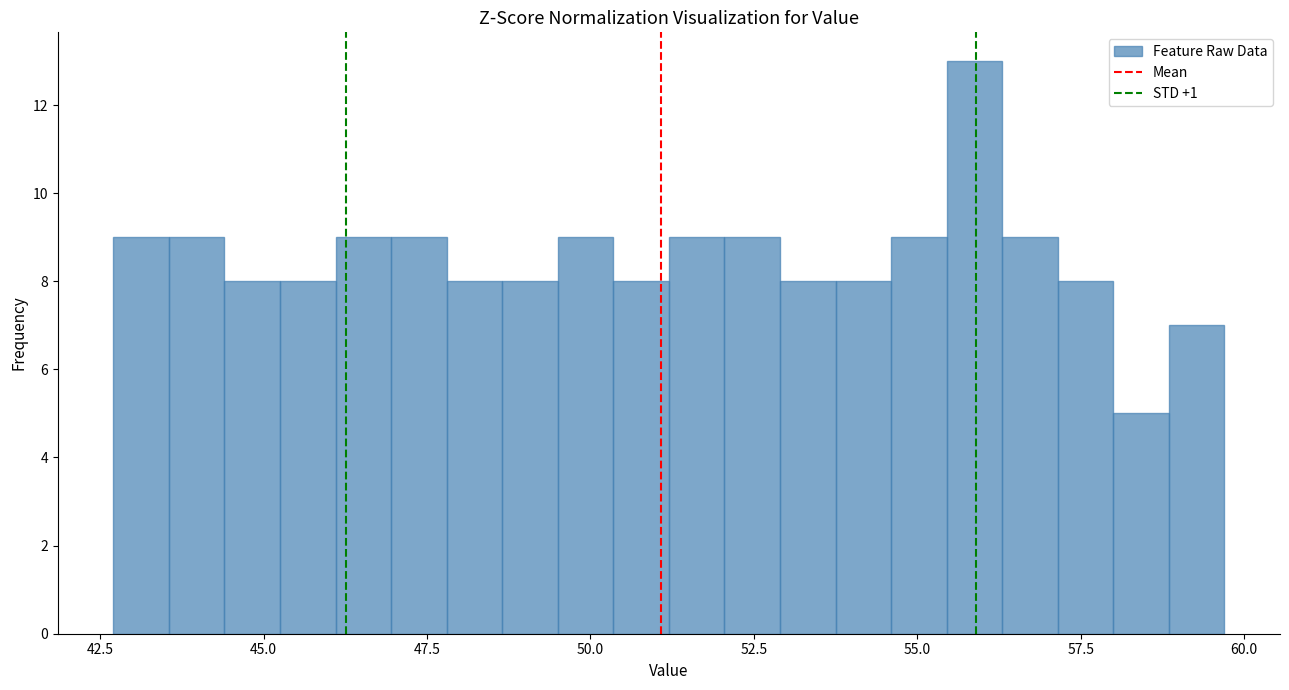

Around what value on the x-axis is the tallest bar? Give the approximate position of its centre, as read against the axis.

56.0